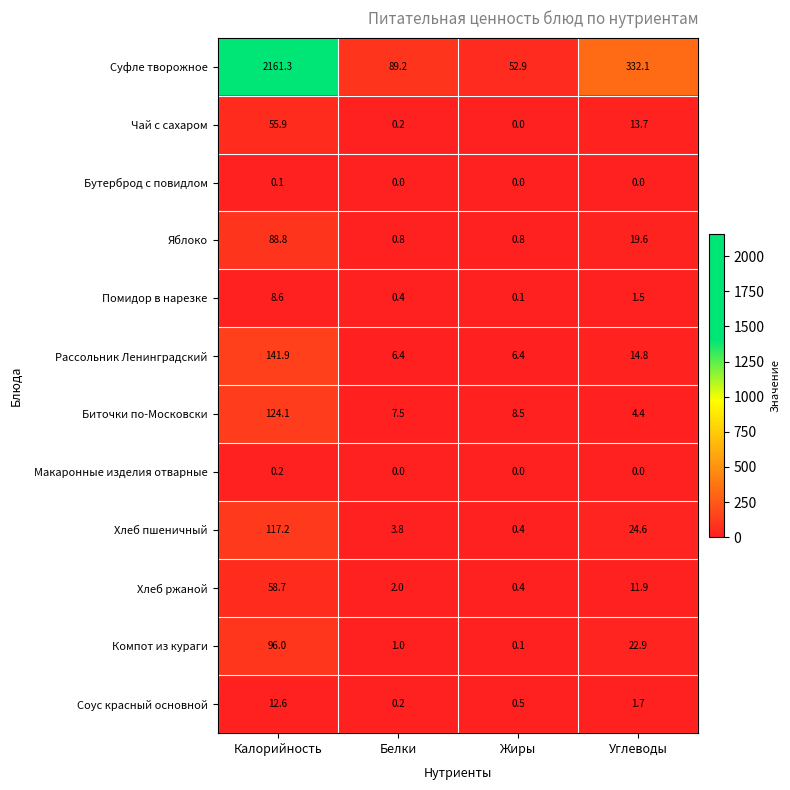

The Помидор в нарезке series shows 1.5 at Углеводы. True or false?

True